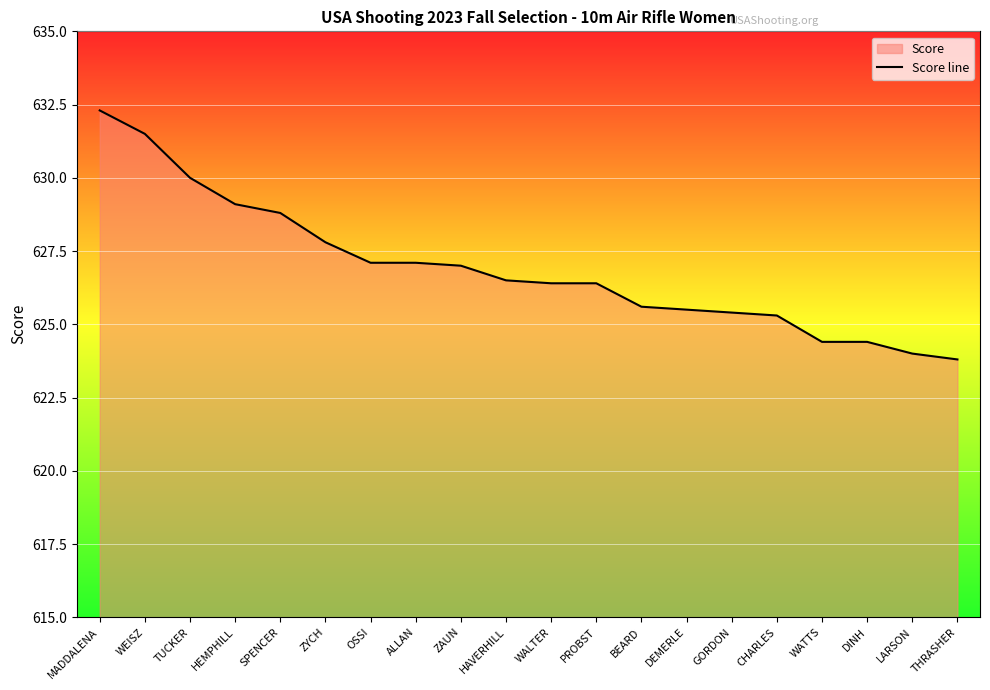

How many categories are shown in the chart?

20